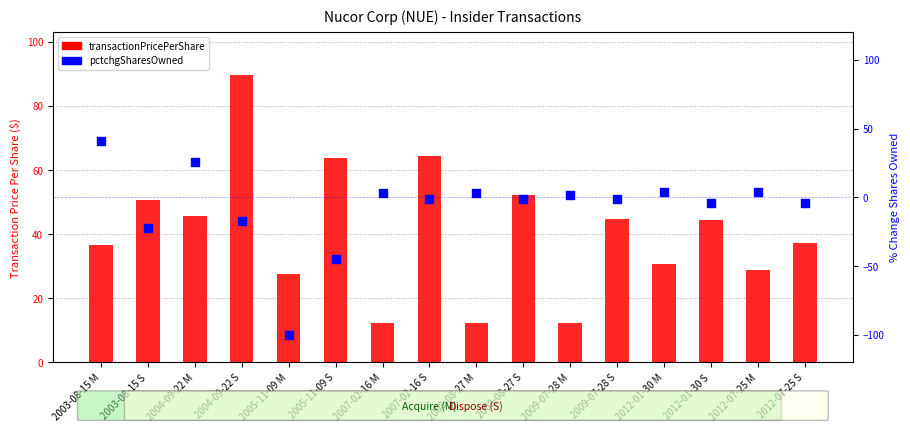

Which series reaches the minimum Y coordinate?

pctchgSharesOwned